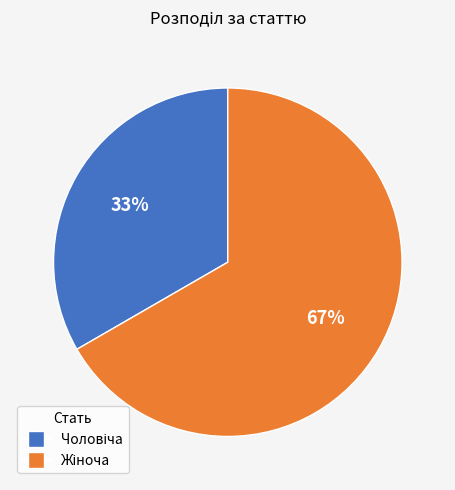

To the nearest percent, what is the average slice percentage?

50%